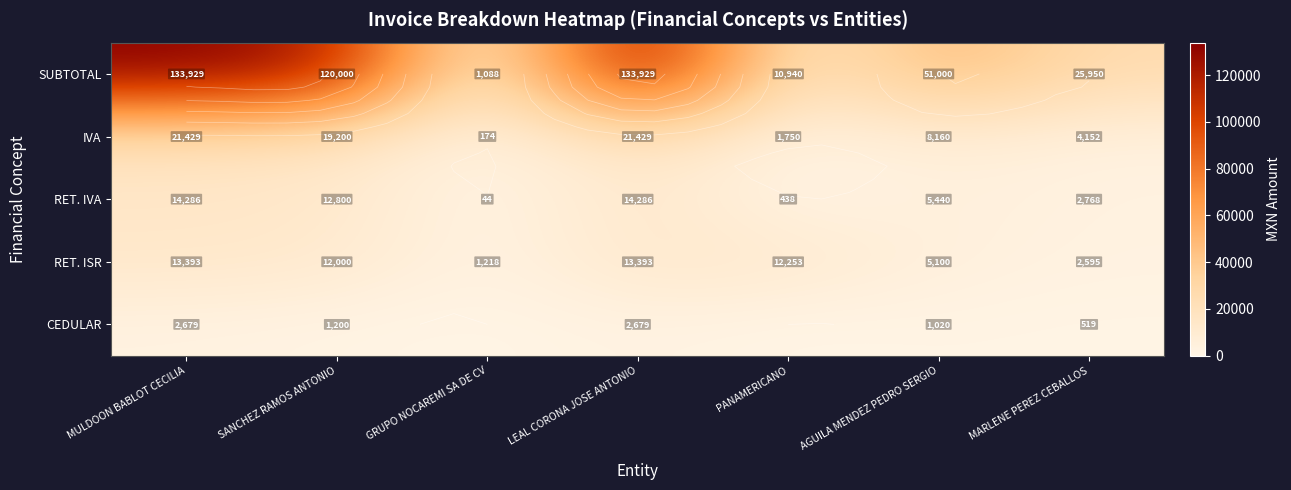

The RET. IVA series shows 7594.7 at AGUILA MENDEZ PEDRO SERGIO. True or false?

False